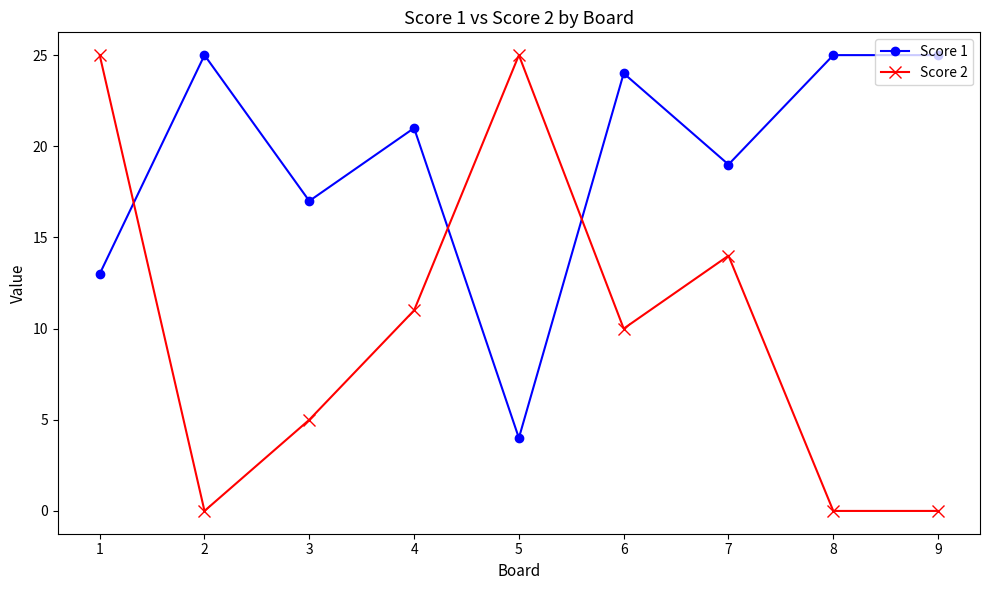

What is the total value across all series at 5?

29